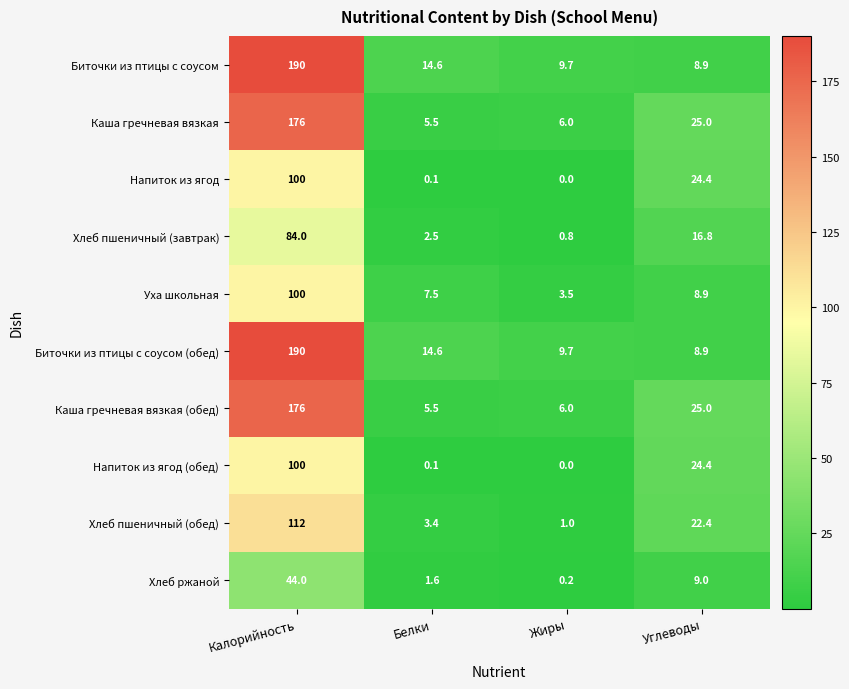

What is the average value of the Каша гречневая вязкая (обед) series?

53.1